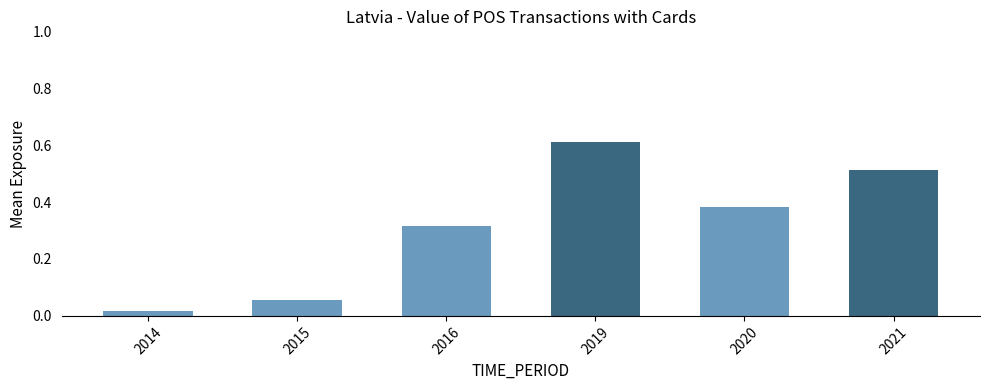

List the labels in order of value, smallest first.

2014, 2015, 2016, 2020, 2021, 2019